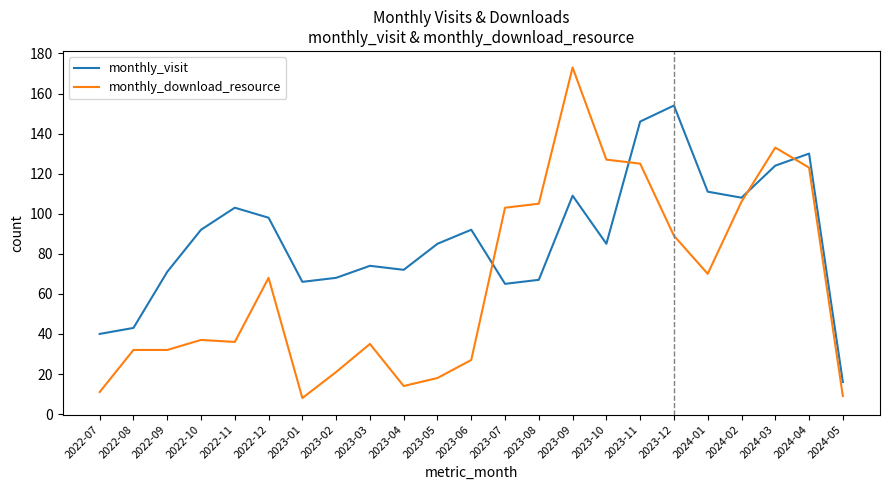

What is the difference between the second highest and minimum values in the monthly_download_resource series?

125